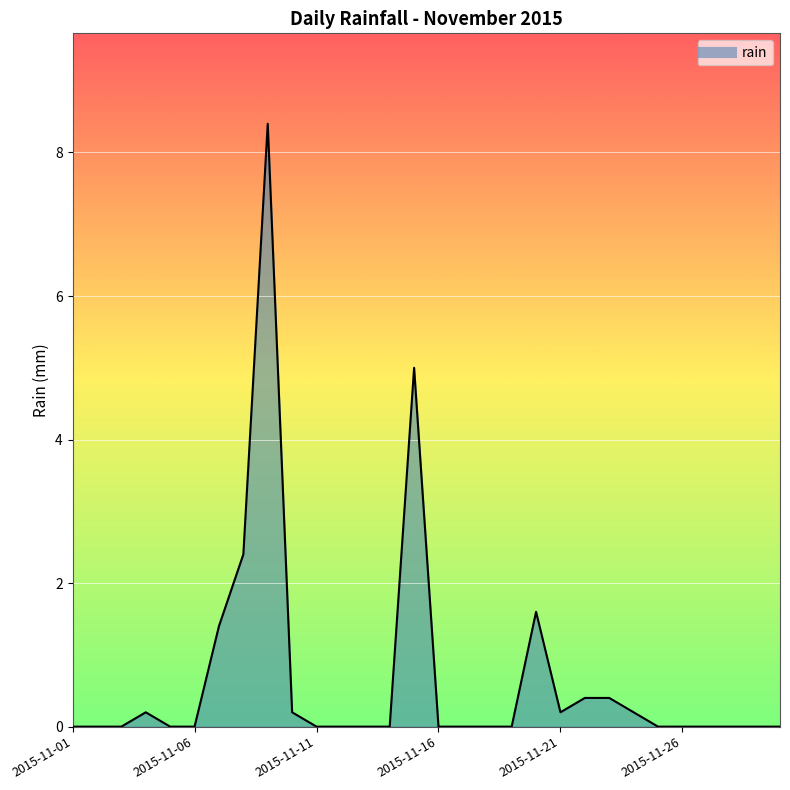

What is the difference between the maximum and minimum values?

8.4